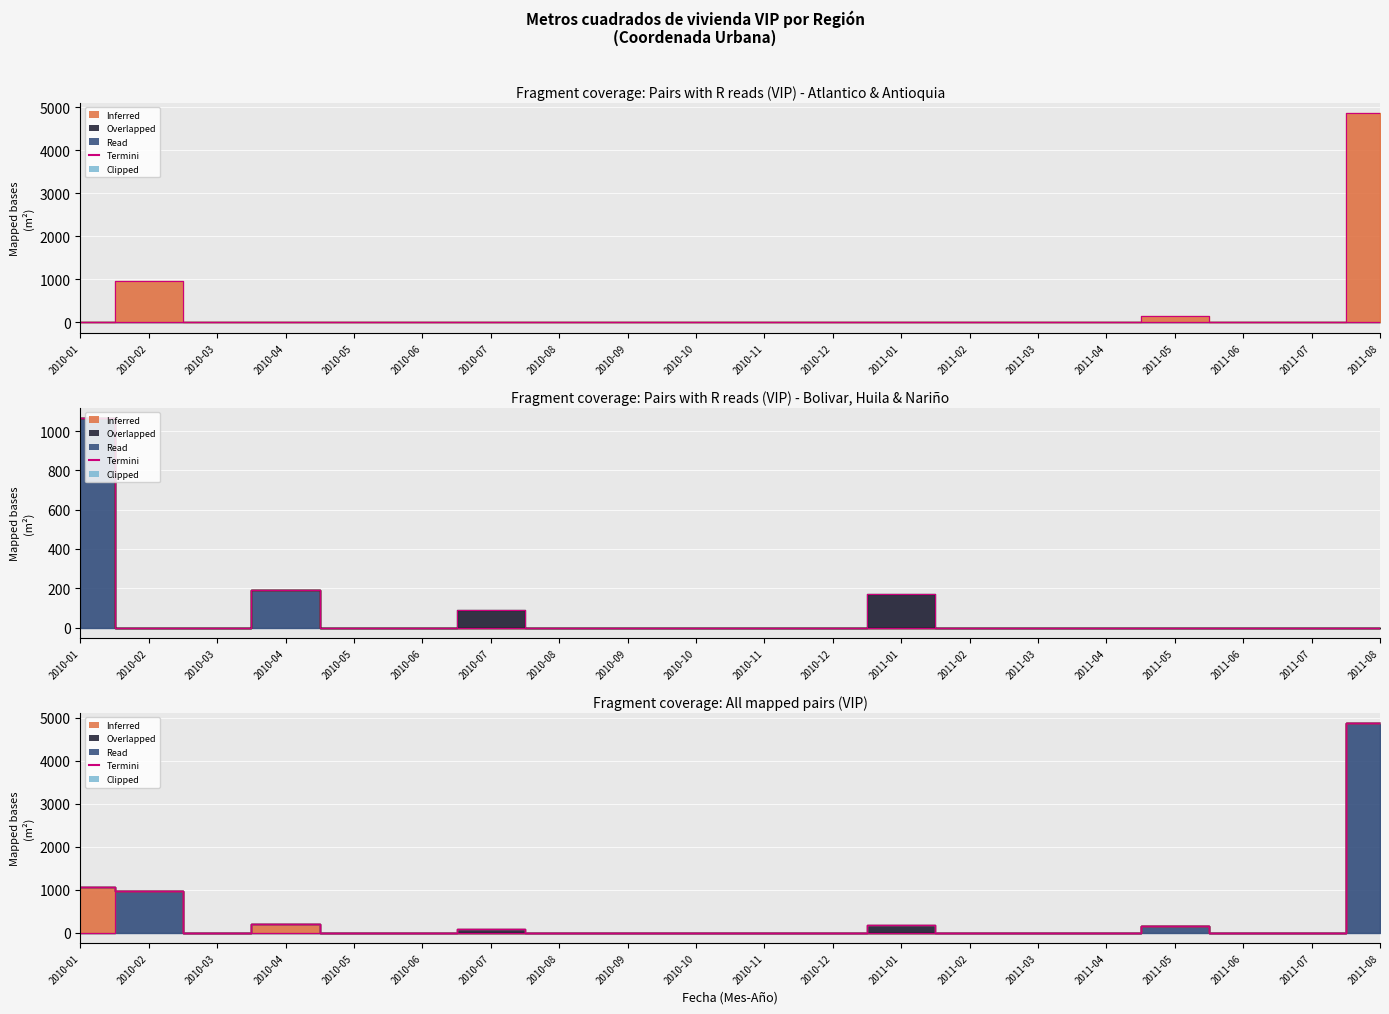

Does the chart display data point markers on the line(s)?

No